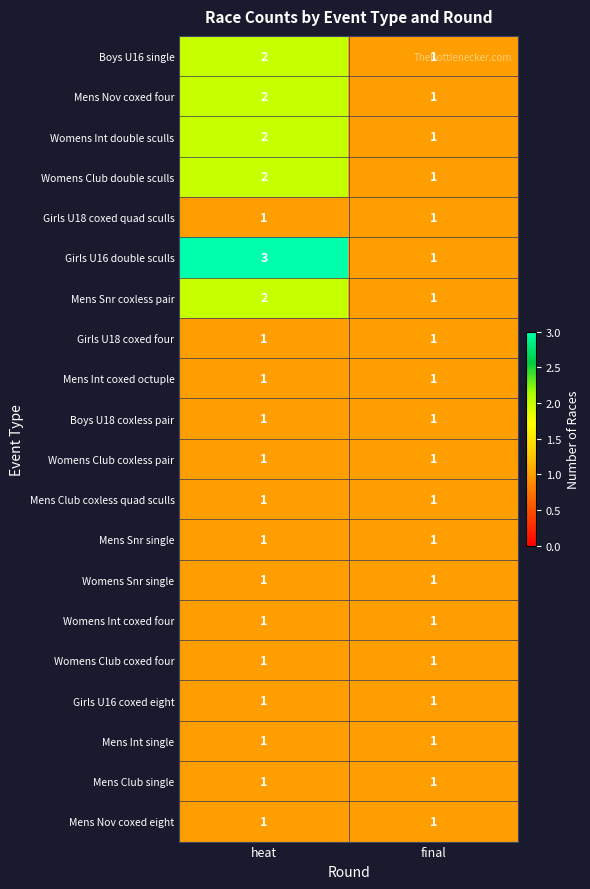

What is the total value across all series at heat?

27